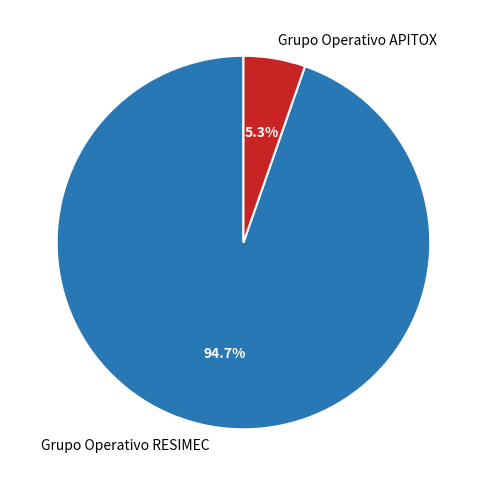

Is it true that Grupo Operativo APITOX is 17% of the pie?

False